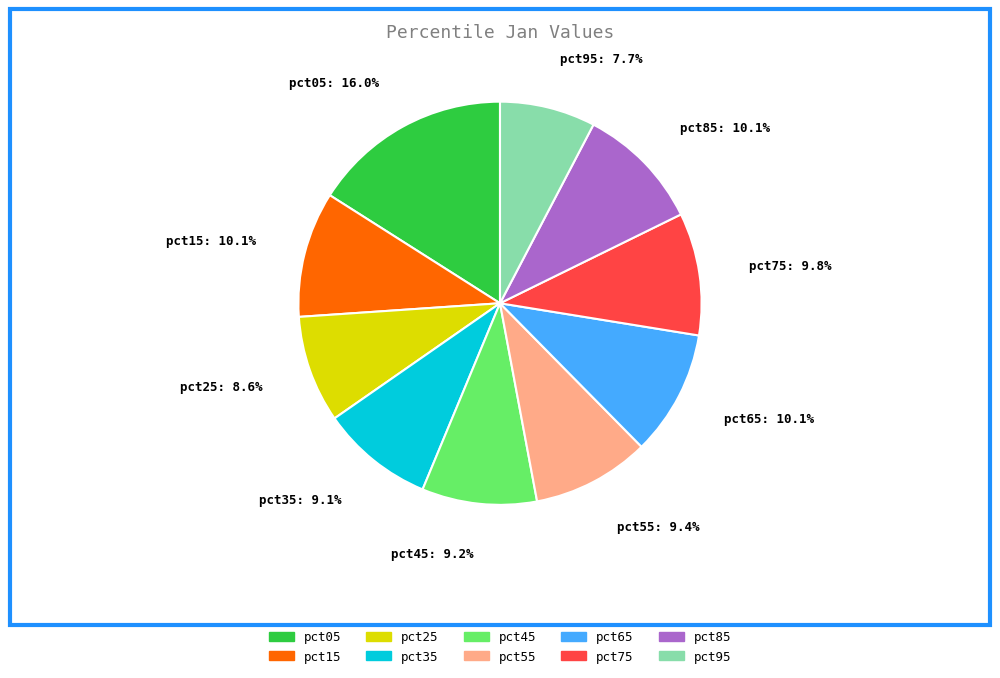

What is the smallest slice in the pie chart?

pct95